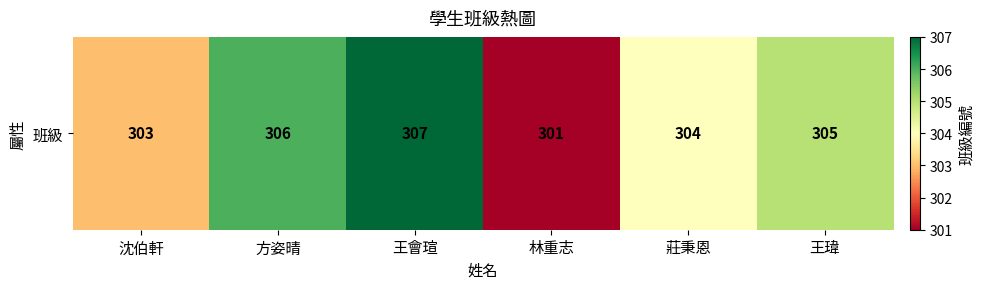

What is the change in value from 王會瑄 to 林重志?

-6